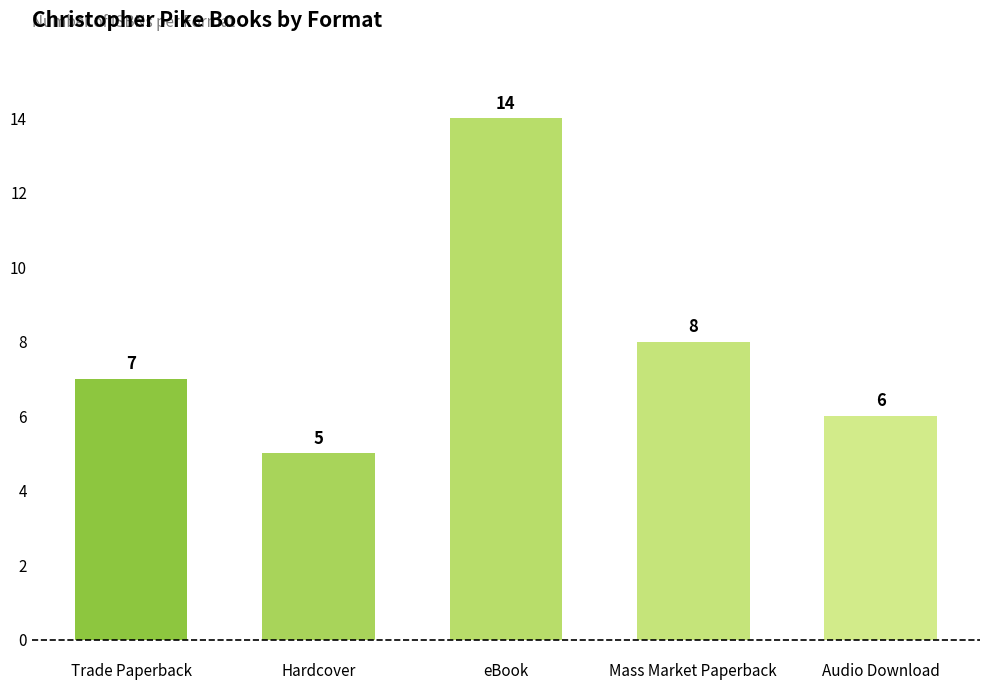

What is the smallest value displayed?

5